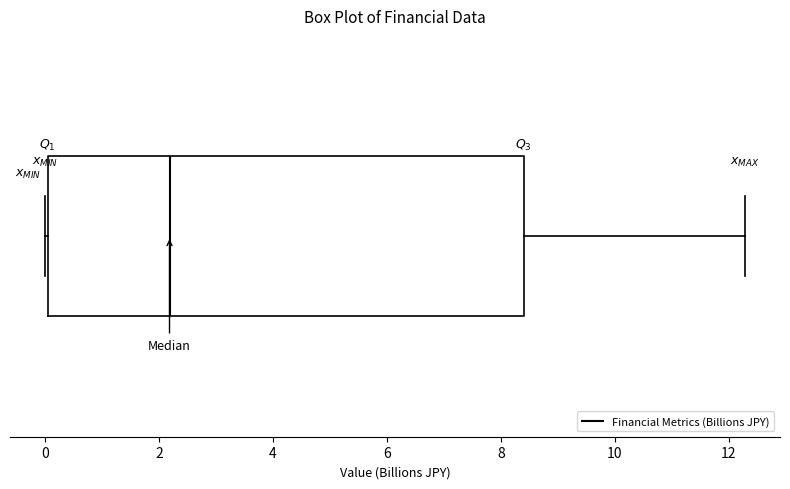

Where does the right whisker of the box end on the x-axis? The values are not printed on the chart, so give them approximately, as read against the axis.

12.2